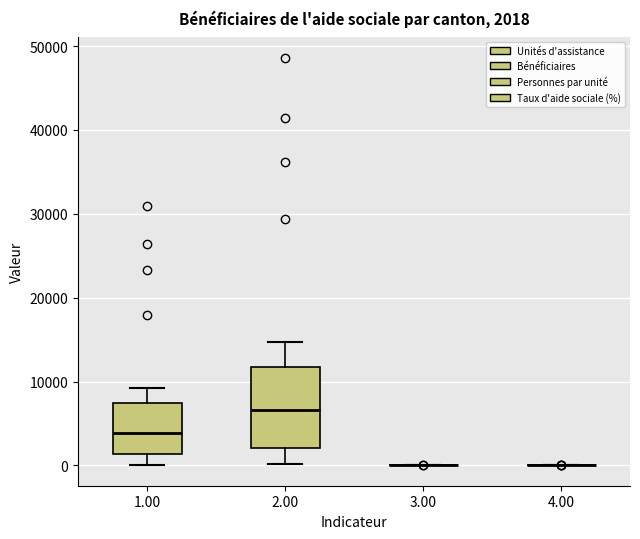

Comparing the boxes themselves (not the whiskers), which one is the tallest?

2.00